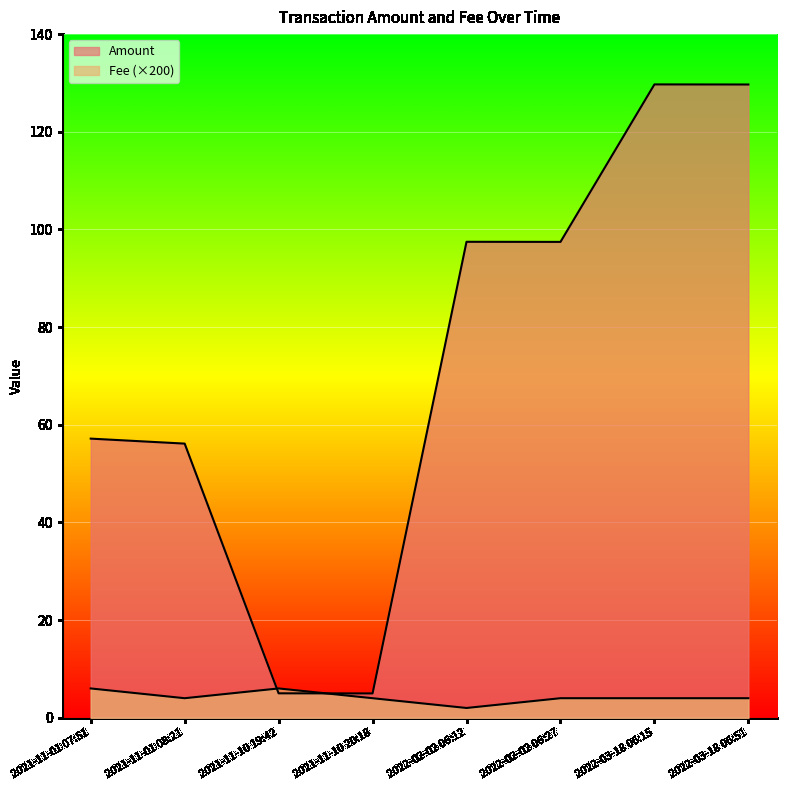

How many interior local valleys does the Amount series have?

2